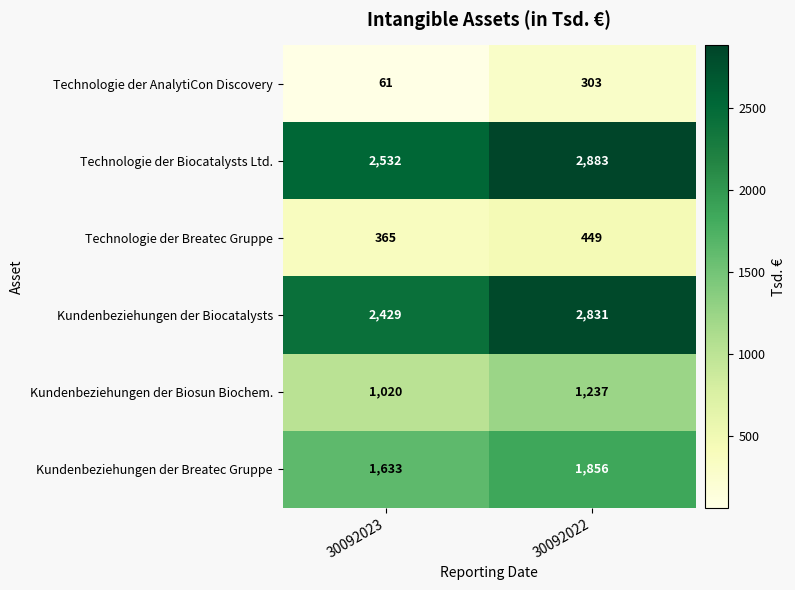

The value of Technologie der Biocatalysts Ltd. at 30092023 is 1291. True or false?

False